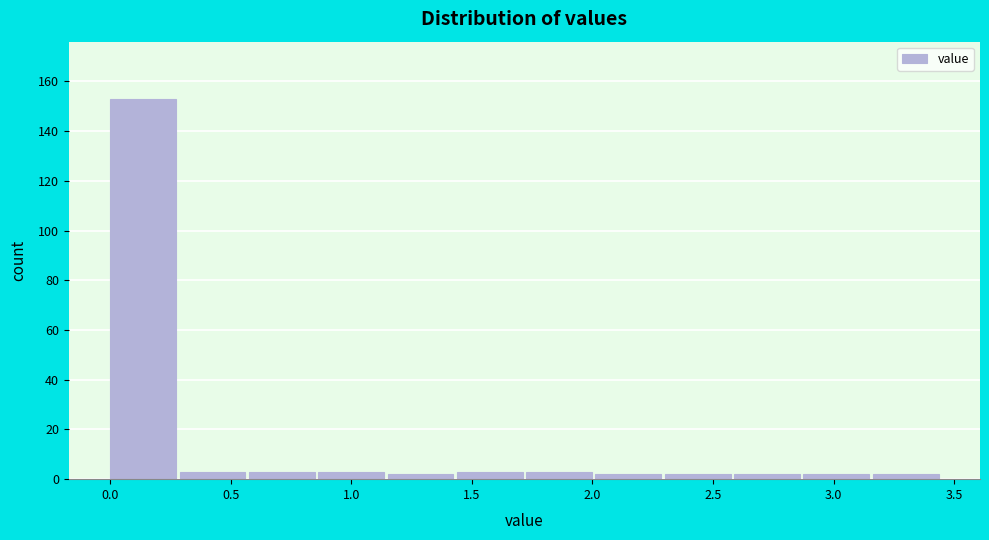

Reading left to right, transcribe this chart: for each bar, give the range it covers on the x-axis and its height. Neither the bar edges nor the heights are printed on the chart, so give them approximately, as read against the axes.

0.00 to 0.30: 154
0.30 to 0.60: 4
0.60 to 0.85: 4
0.85 to 1.15: 4
1.15 to 1.45: 2
1.45 to 1.75: 4
1.75 to 2.00: 4
2.00 to 2.30: 2
2.30 to 2.60: 2
2.60 to 2.90: 2
2.90 to 3.15: 2
3.15 to 3.45: 2